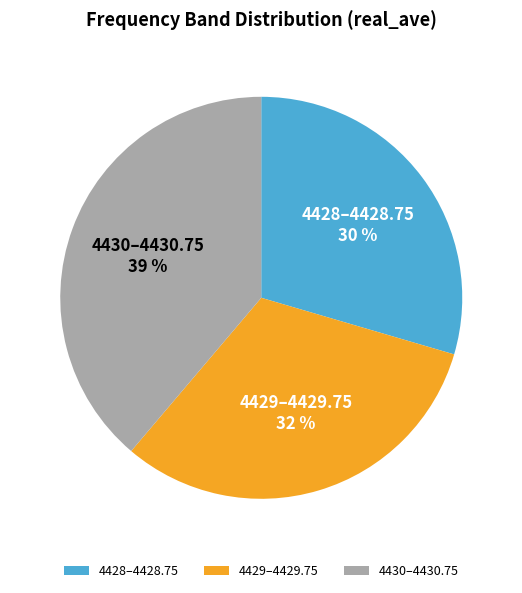

Count the number of slices in the pie.

3